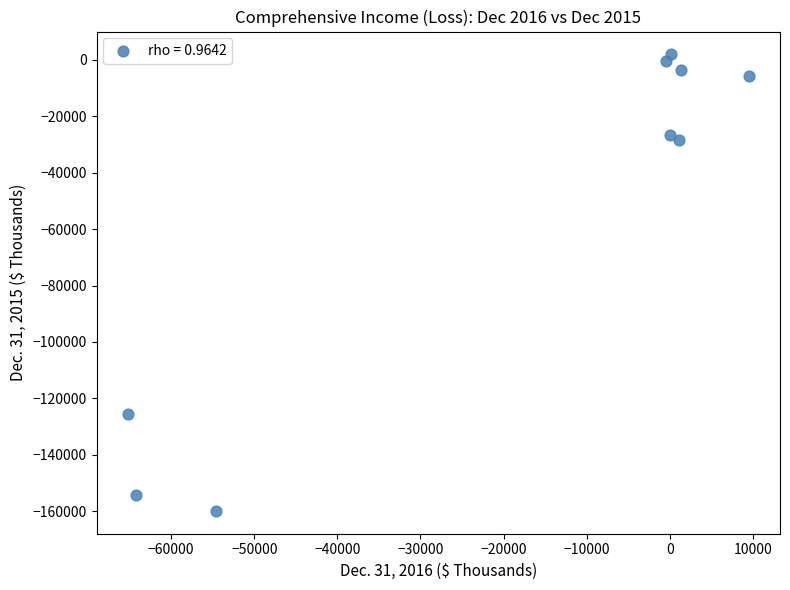

What Y value in the scatter plot is closest to -78981?

-125697